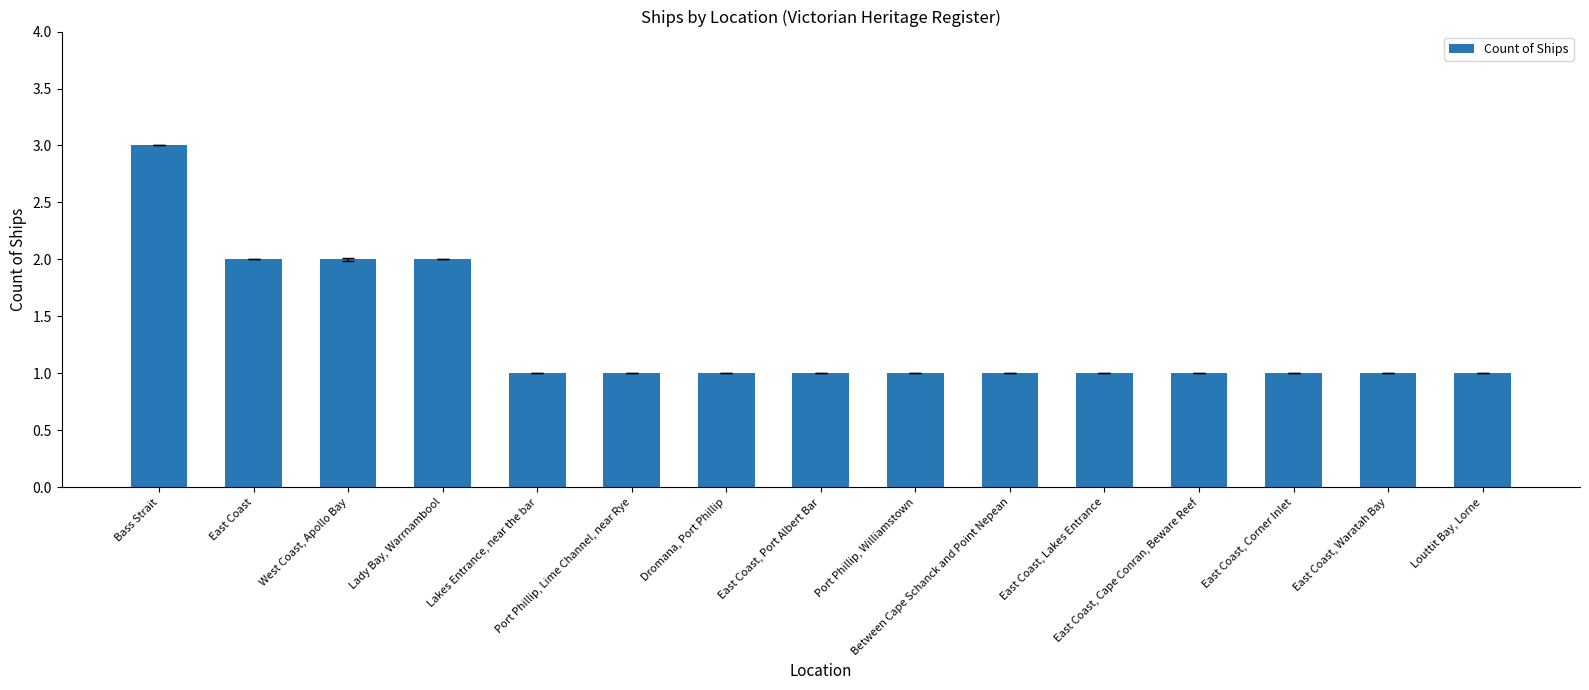

What is the sum of all values?

20